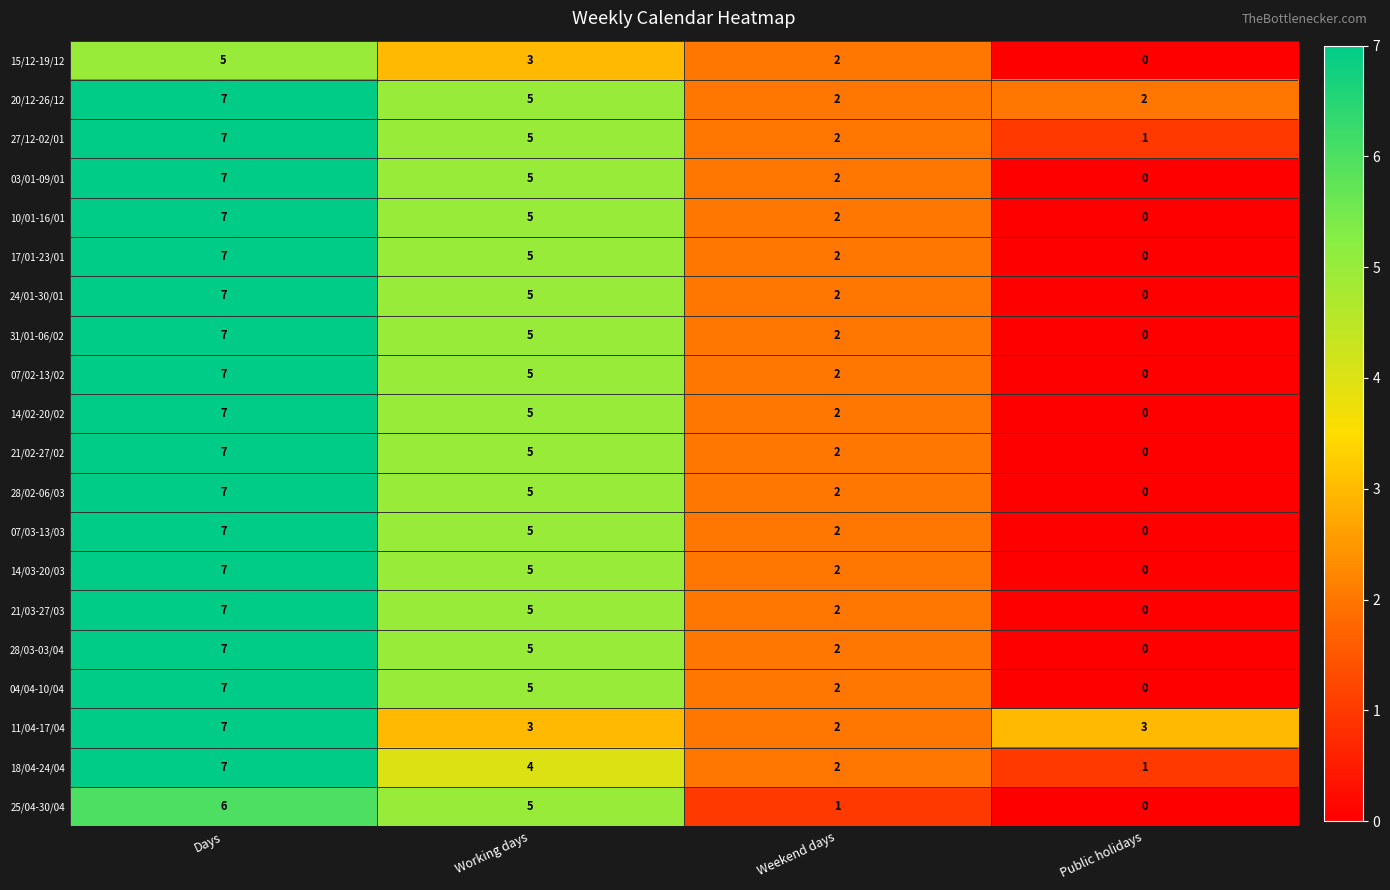

What is the average value of the 14/03-20/03 series?

4